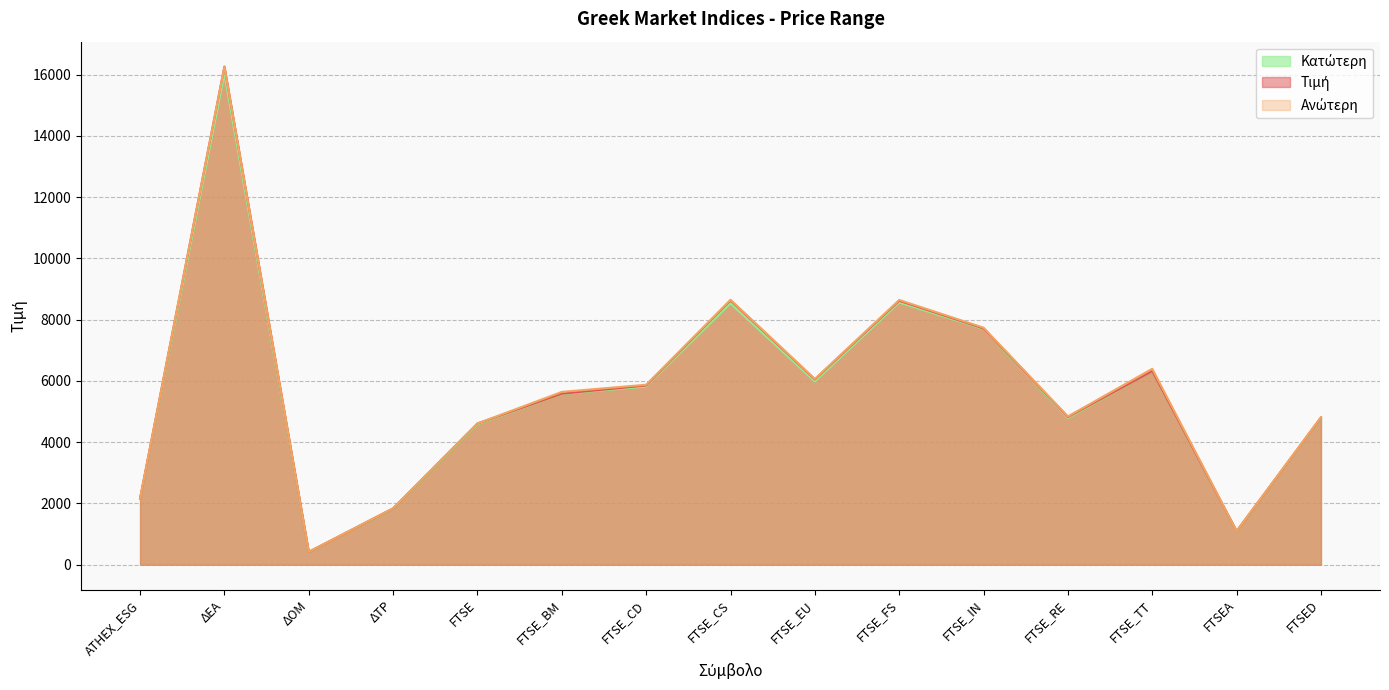

Where is the first local minimum for Τιμή?

ΔΟΜ